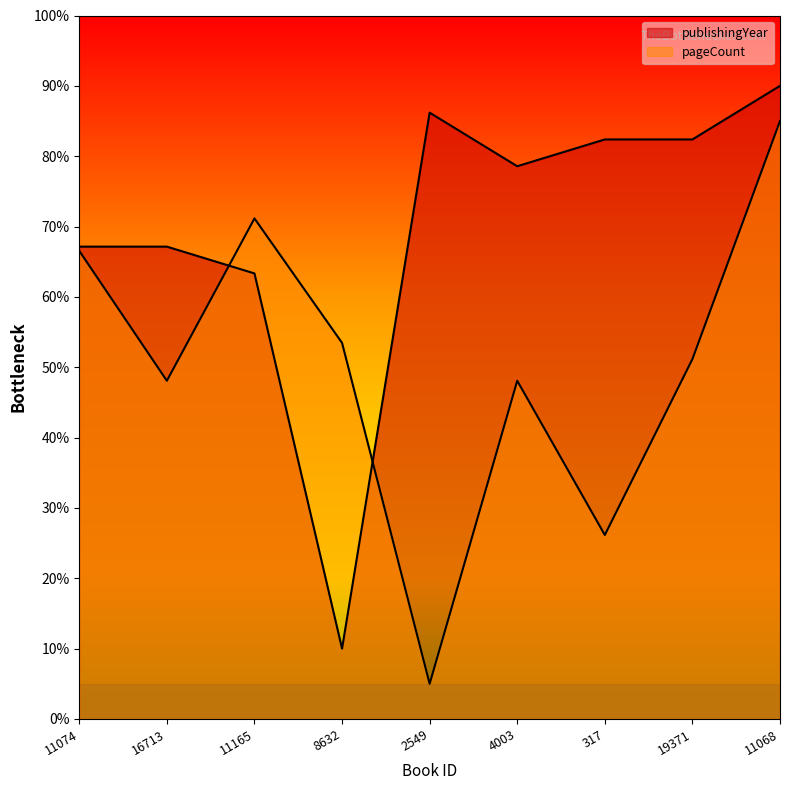

What is the value of the publishingYear point at the 5th from the left?

86.2